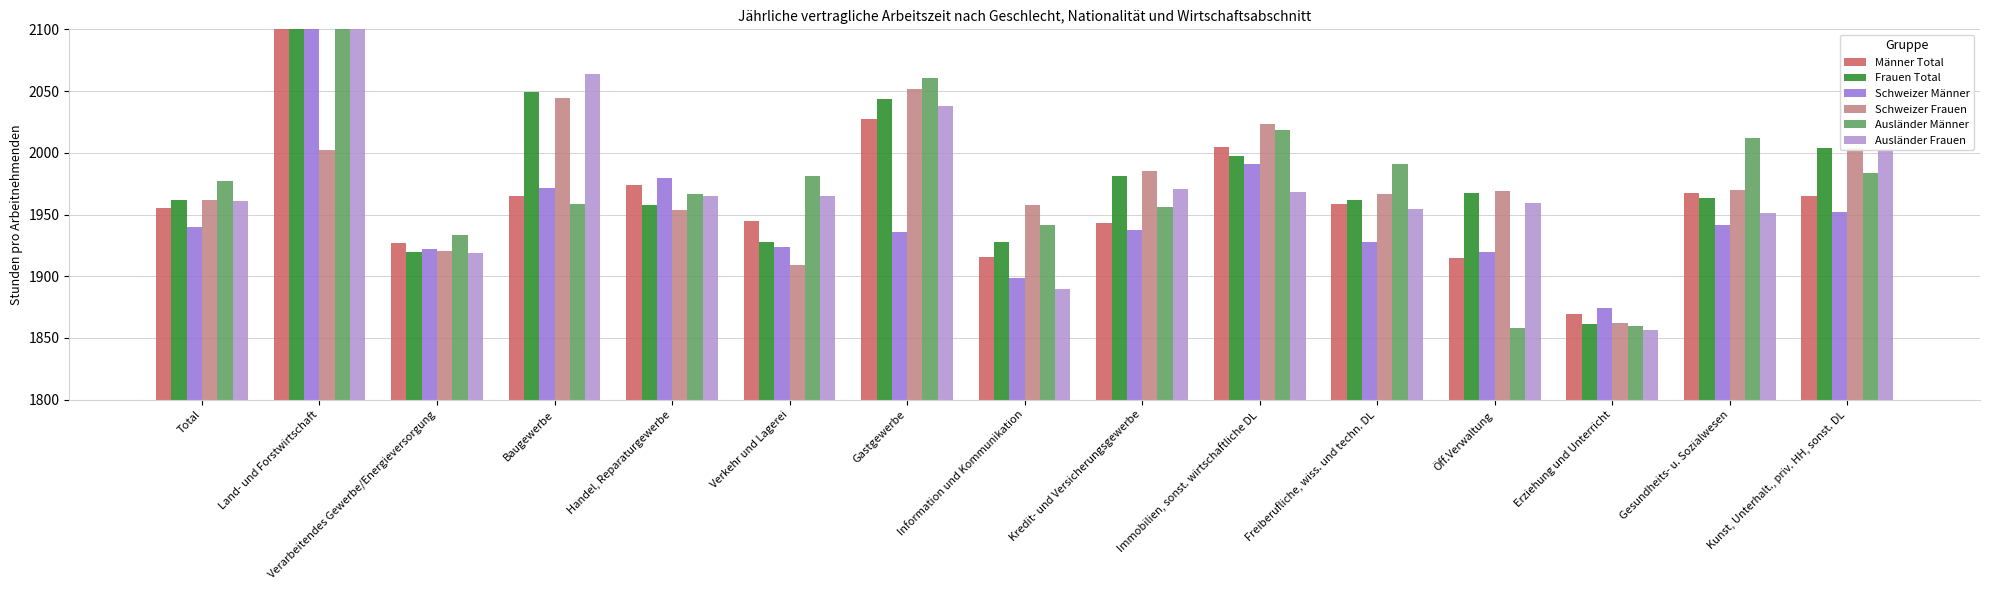

Which series has the largest range (max minus min)?

Ausländer Männer